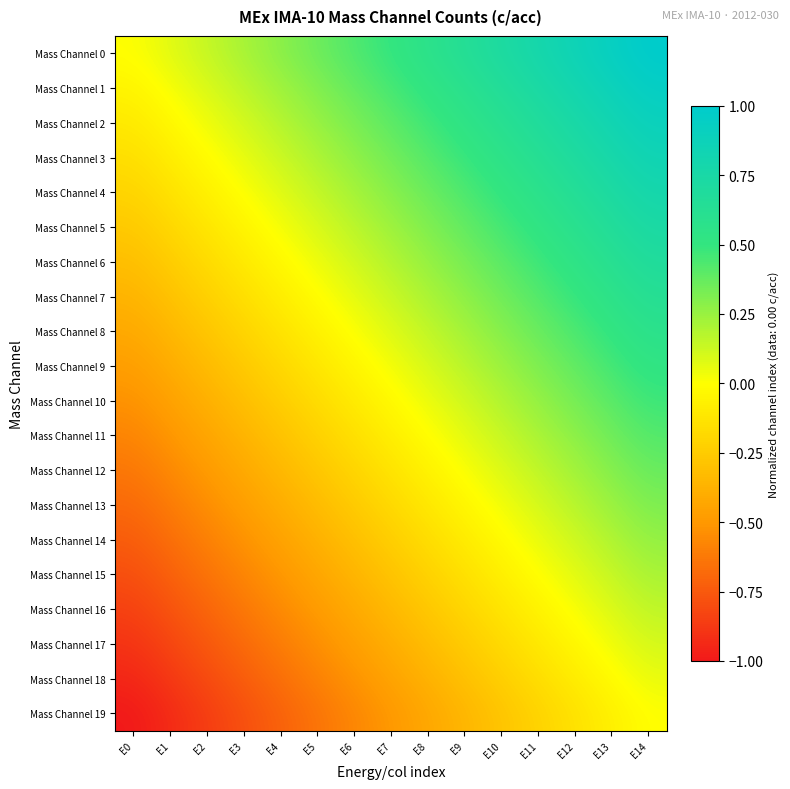

How many categories are shown in the chart?

15